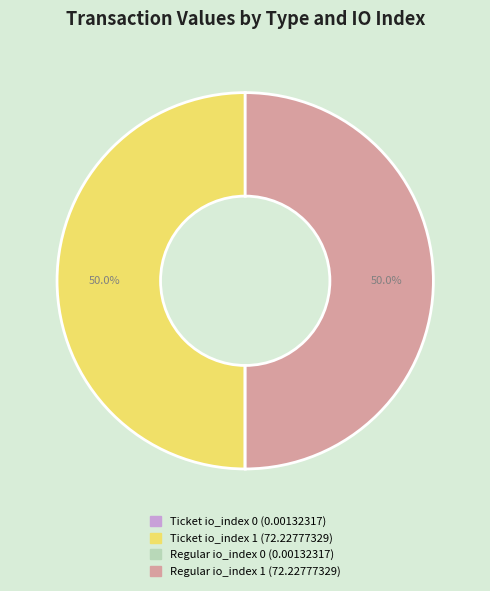

How much of the chart is everything except Ticket io_index 1?

50.0%